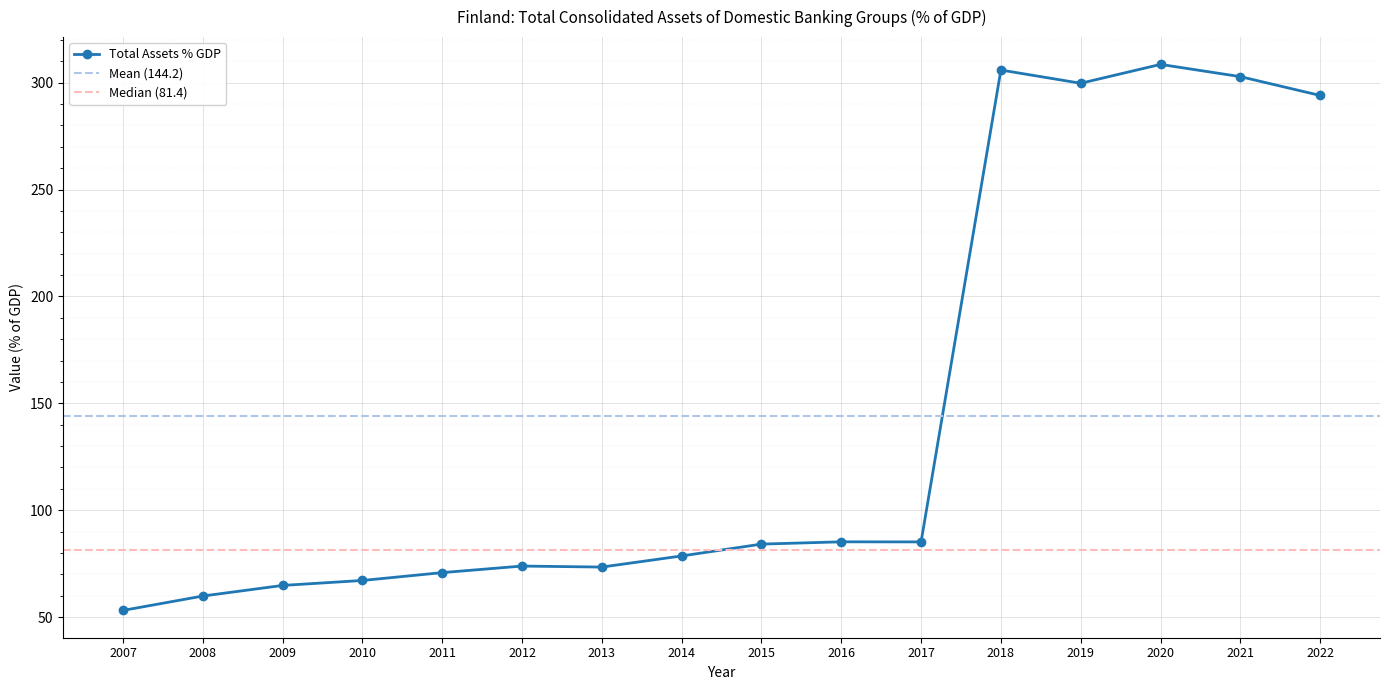

At which category does the chart reach its peak across all series?

2020